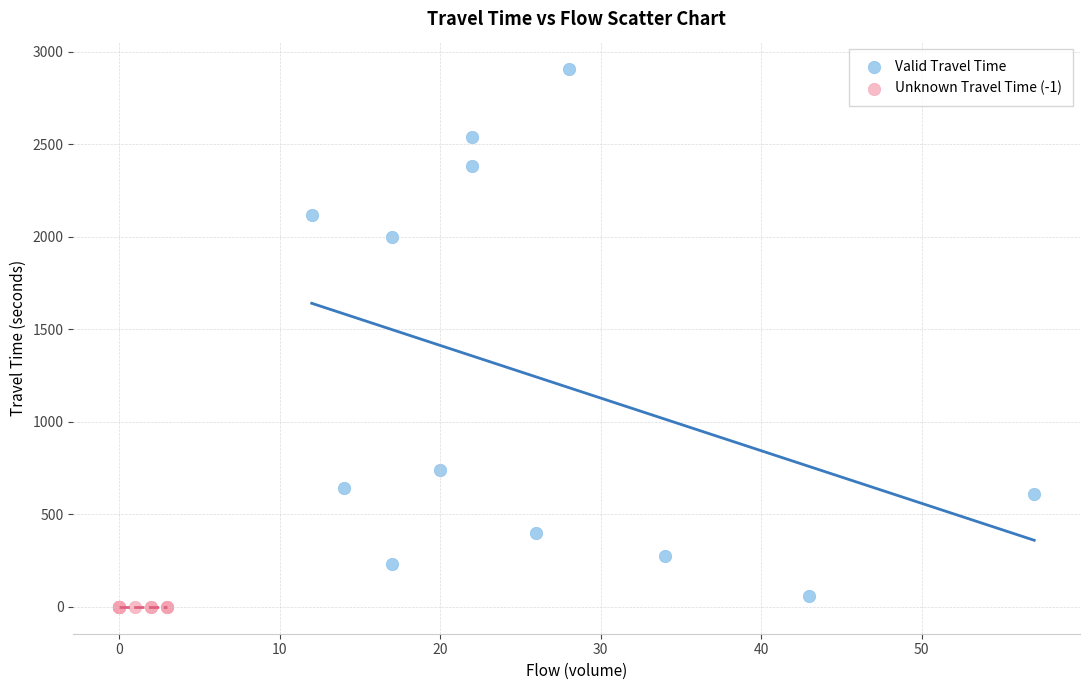

Which series contains the highest Y value?

Valid Travel Time